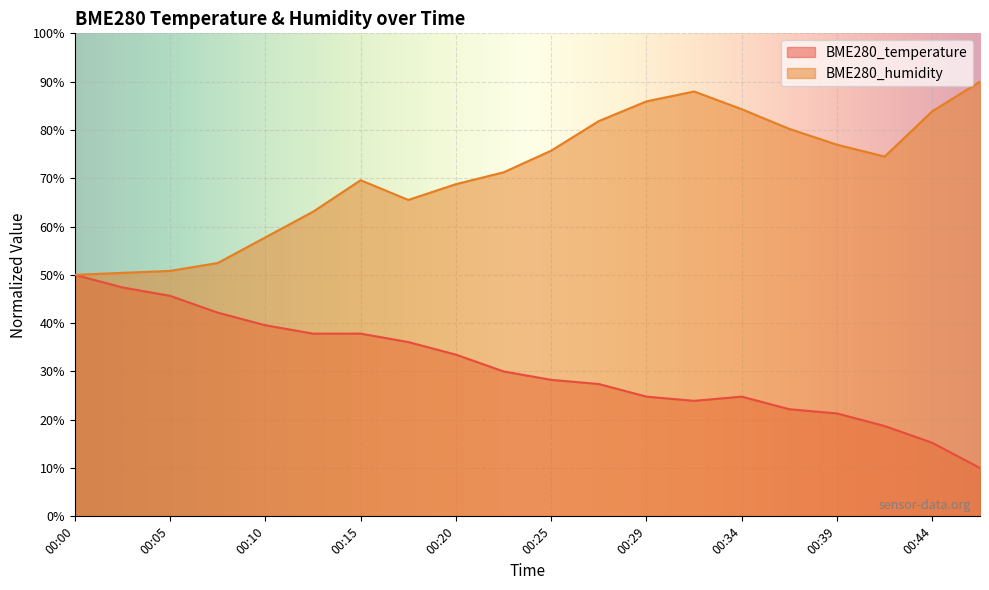

What is the difference between the maximum and minimum values in the BME280_humidity series?

40.0